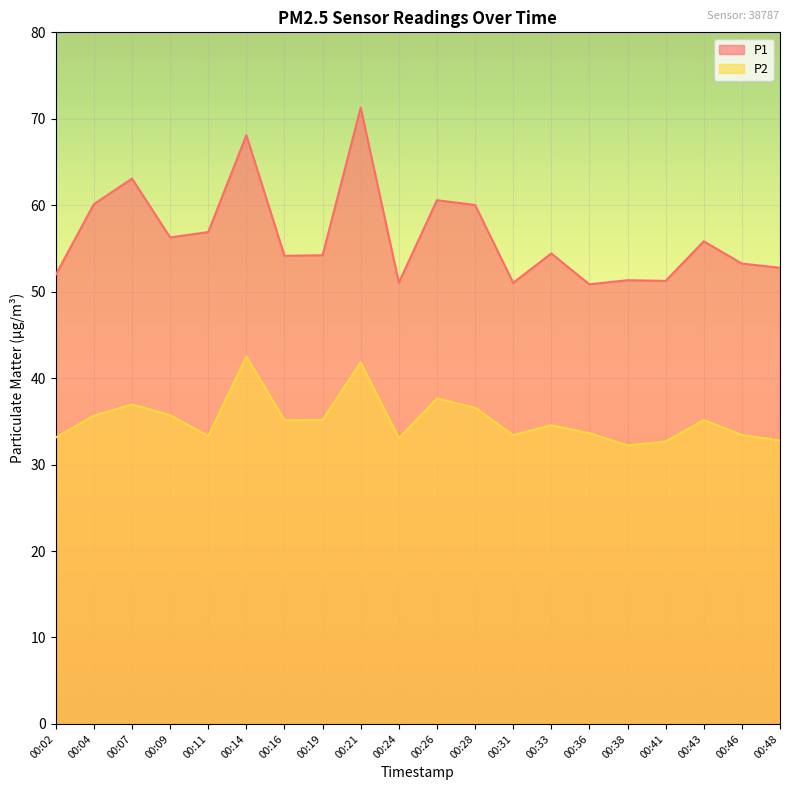

How many lines are shown in the chart?

2